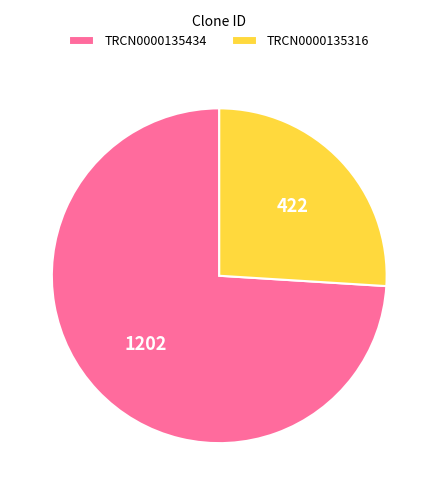

The TRCN0000135434 slice represents 85% of the pie. True or false?

False